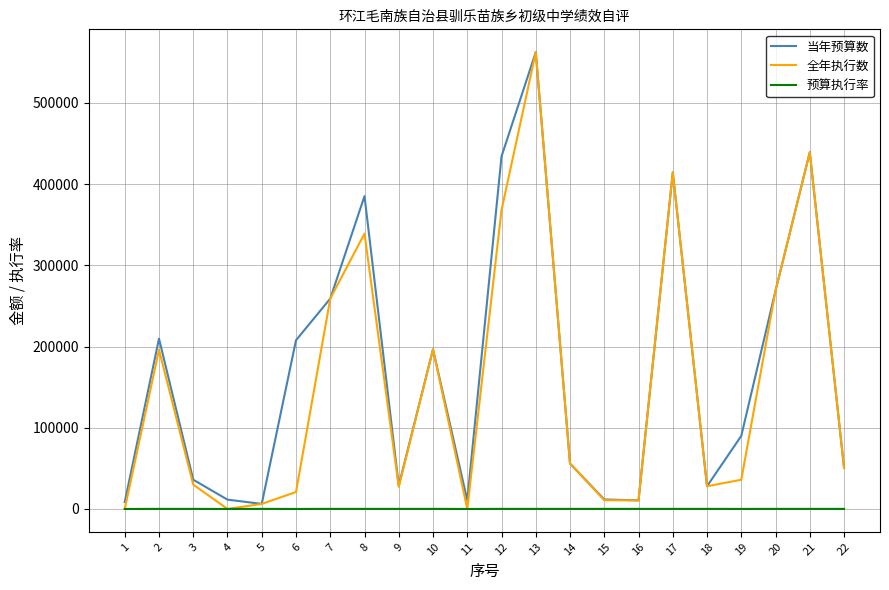

Does the chart have visible grid lines?

Yes